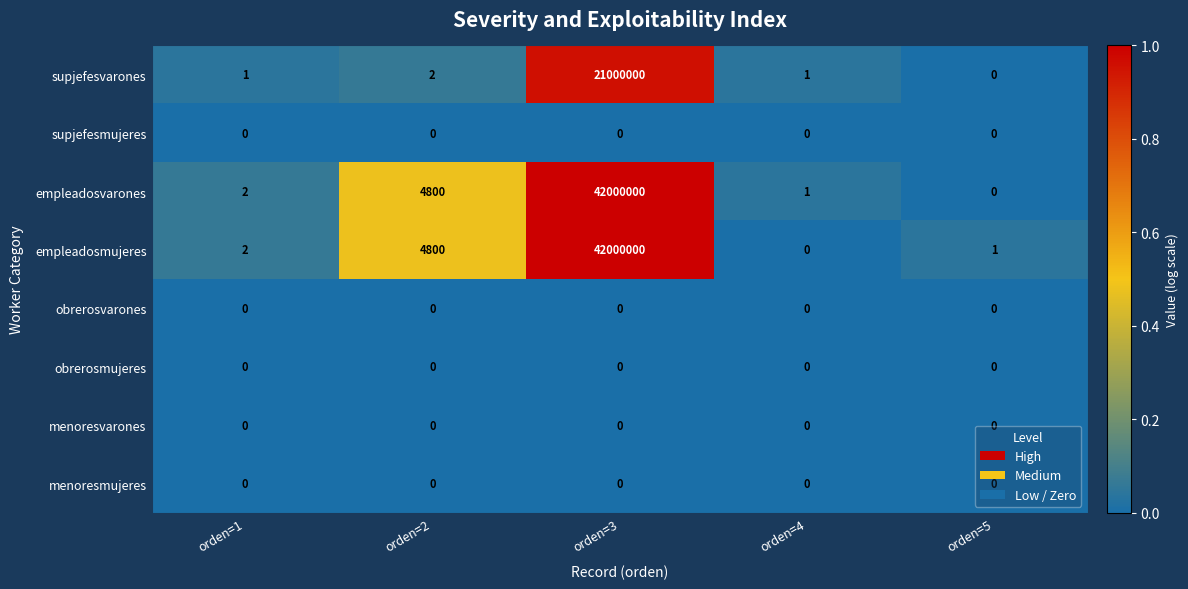

What is the maximum value shown in the chart?

42000000